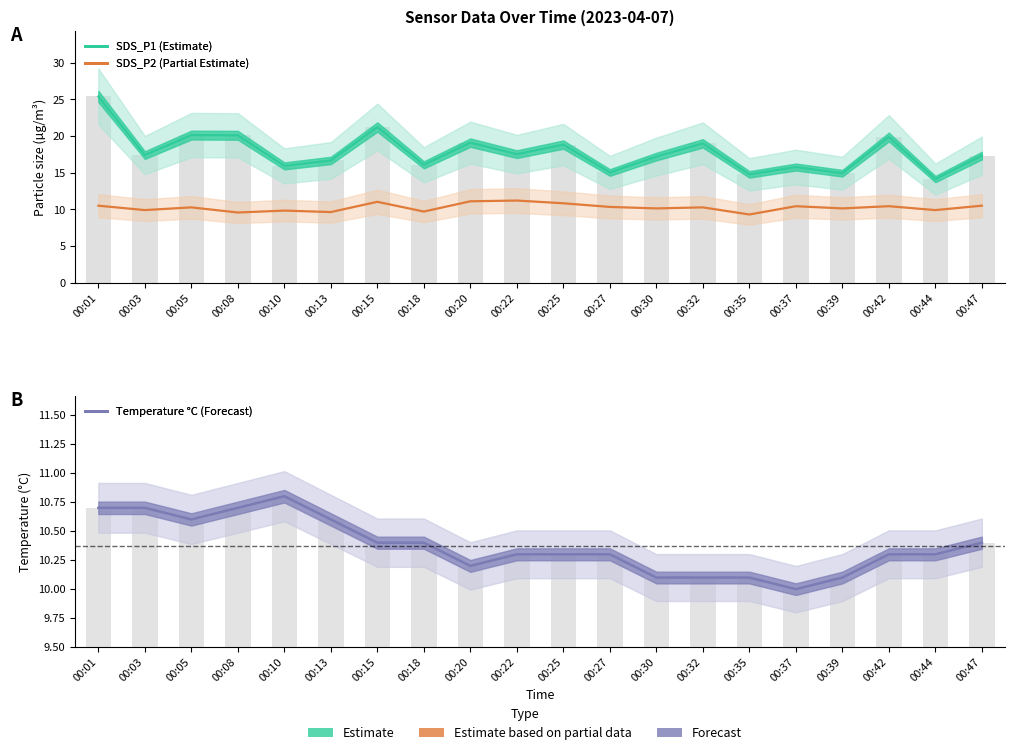

Reading right to left, what are all the values shown in this chart?

SDS_P1 (Estimate): 00:47=17.3	00:44=14.1	00:42=19.9	00:39=14.9	00:37=15.8	00:35=14.8	00:32=19.0	00:30=17.2	00:27=15.0	00:25=18.8	00:22=17.5	00:20=19.1	00:18=16.1	00:15=21.2	00:13=16.7	00:10=15.9	00:08=20.1	00:05=20.1	00:03=17.4	00:01=25.4
SDS_P2 (Partial Estimate): 00:47=10.5	00:44=9.9	00:42=10.4	00:39=10.1	00:37=10.4	00:35=9.3	00:32=10.3	00:30=10.1	00:27=10.3	00:25=10.8	00:22=11.2	00:20=11.1	00:18=9.7	00:15=11.0	00:13=9.6	00:10=9.8	00:08=9.6	00:05=10.3	00:03=9.9	00:01=10.5
Temperature °C (Forecast): 00:47=10.4	00:44=10.3	00:42=10.3	00:39=10.1	00:37=10.0	00:35=10.1	00:32=10.1	00:30=10.1	00:27=10.3	00:25=10.3	00:22=10.3	00:20=10.2	00:18=10.4	00:15=10.4	00:13=10.6	00:10=10.8	00:08=10.7	00:05=10.6	00:03=10.7	00:01=10.7